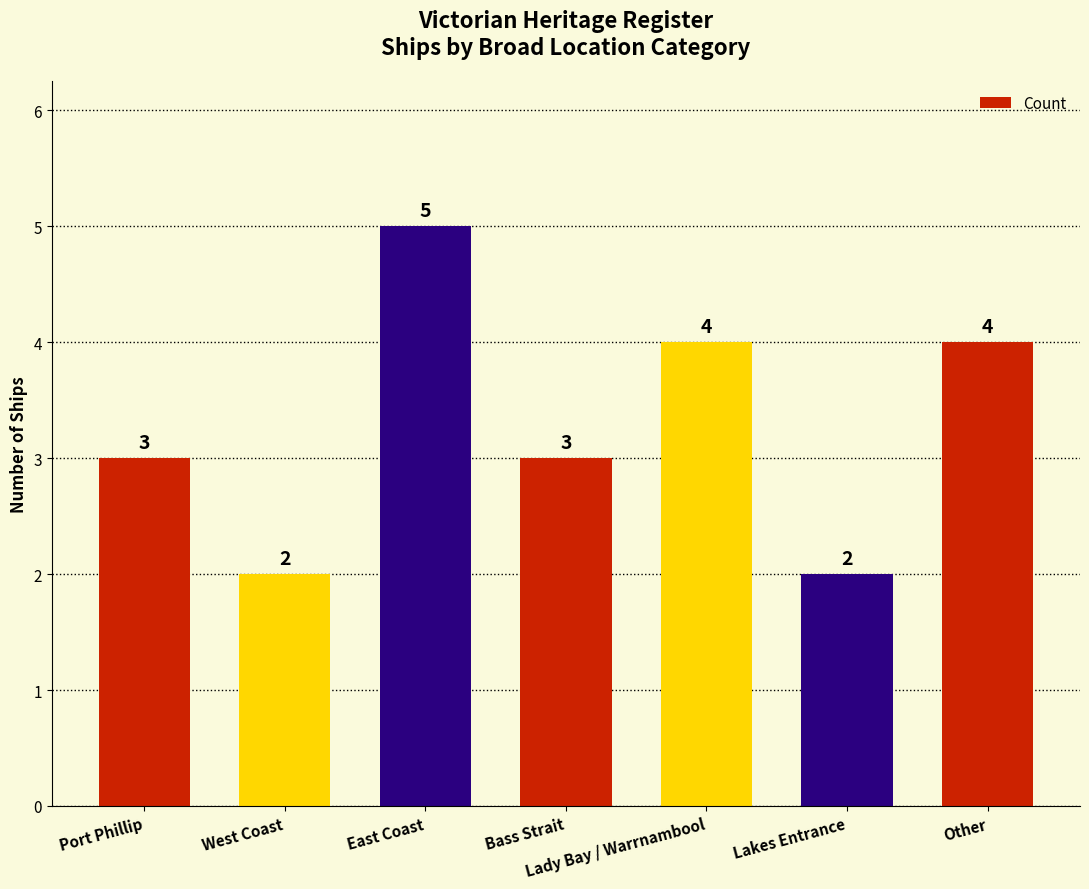

At which category does the chart reach its peak across all series?

East Coast